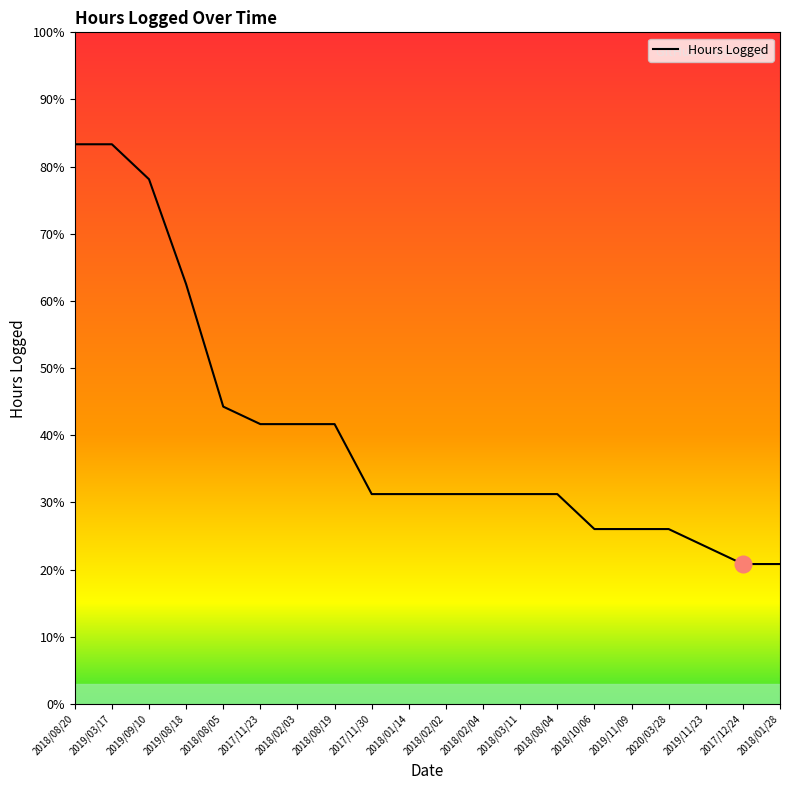

What is the label of the 5th point from the left?

2018/08/05